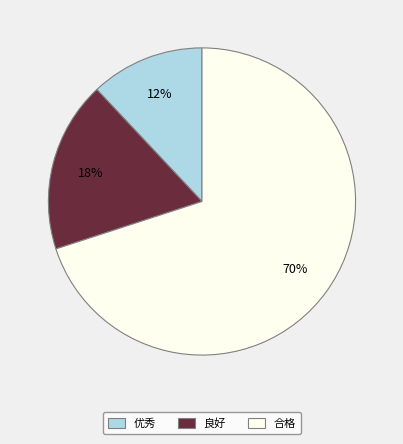

To the nearest percent, what portion does 优秀 represent?

12%